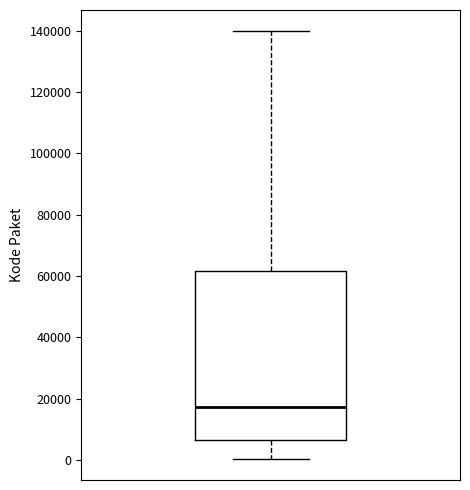

Transcribe this box plot: give where the median line is, the range the box spans, and where the two whiskers end, as read against the y-axis. The values are not printed on the chart, so give them approximately, as read against the axis.

median 18000, box 6000 to 62000, whiskers 0 to 140000